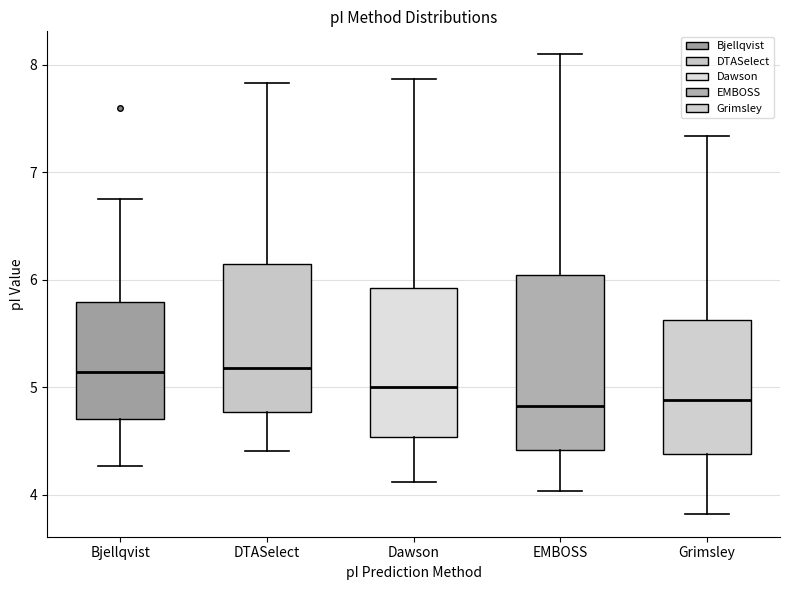

Reading left to right, transcribe this box plot: for each box, give where its median line is, the range the box spans, and where its two whiskers end, as read against the y-axis. The values are not printed on the chart, so give them approximately, as read against the axis.

Bjellqvist: median 5.1, box 4.7 to 5.8, whiskers 4.3 to 6.8
DTASelect: median 5.2, box 4.8 to 6.1, whiskers 4.4 to 7.8
Dawson: median 5.0, box 4.5 to 5.9, whiskers 4.1 to 7.9
EMBOSS: median 4.8, box 4.4 to 6.0, whiskers 4.0 to 8.1
Grimsley: median 4.9, box 4.4 to 5.6, whiskers 3.8 to 7.3